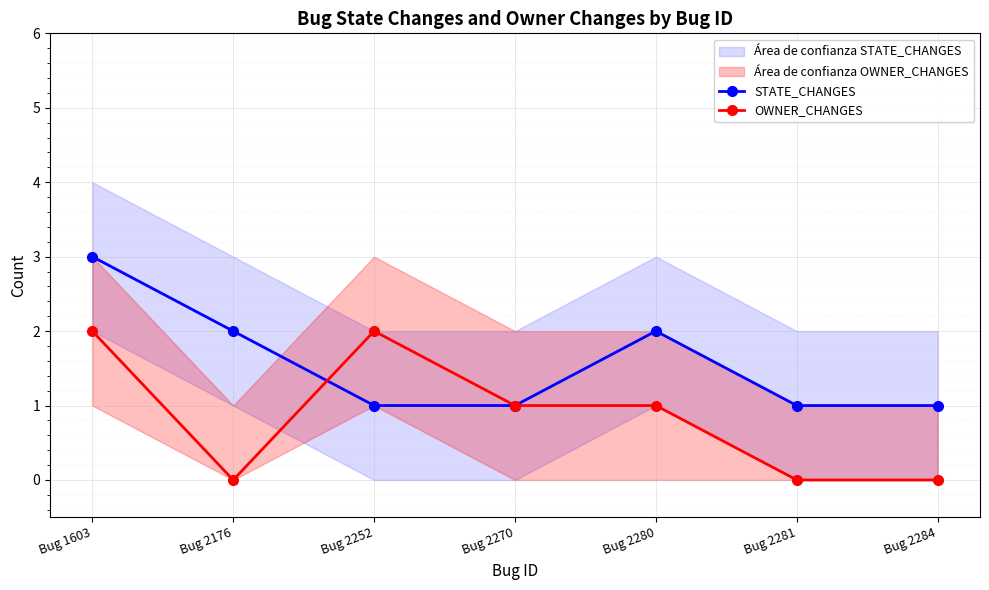

At which category does the chart reach its peak across all series?

Bug 1603